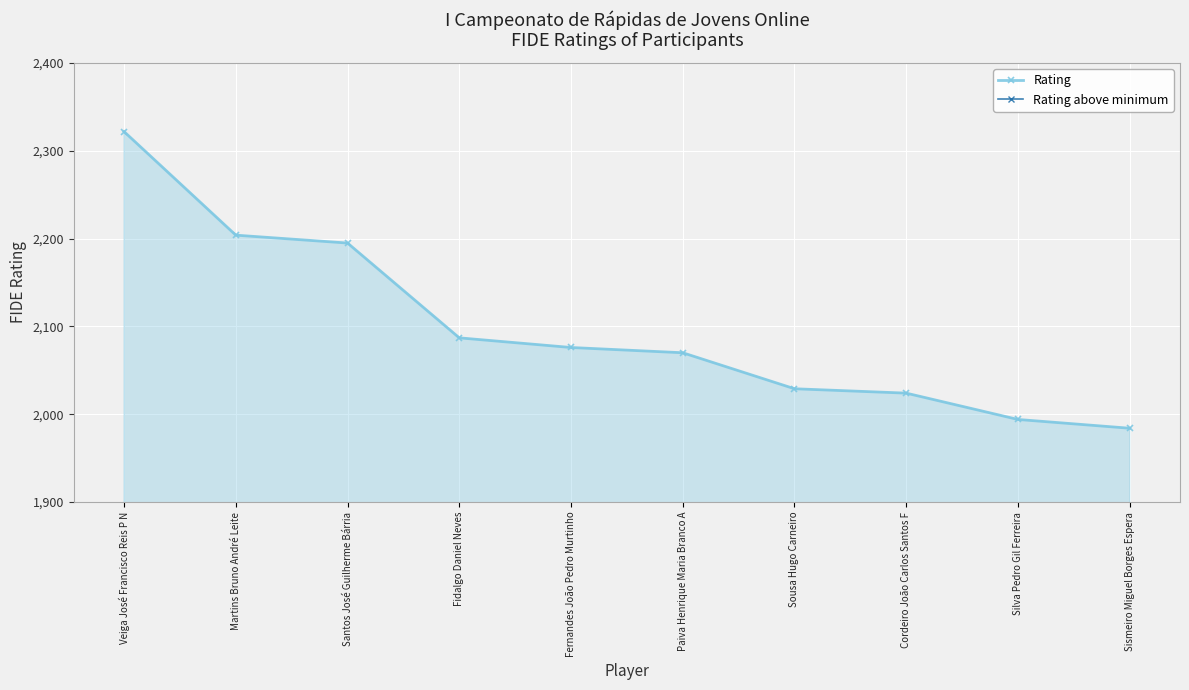

List the series in order of their overall mean, lowest first.

Rating above minimum, Rating